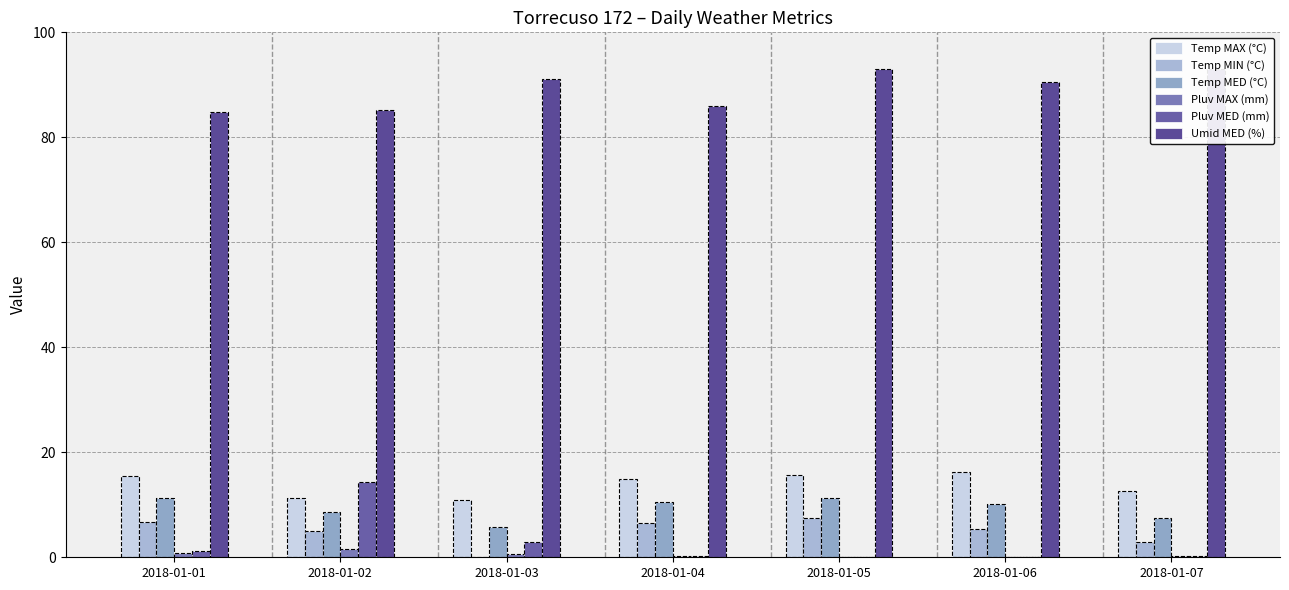

What is the total value across all series at 2018-01-02?

126.2